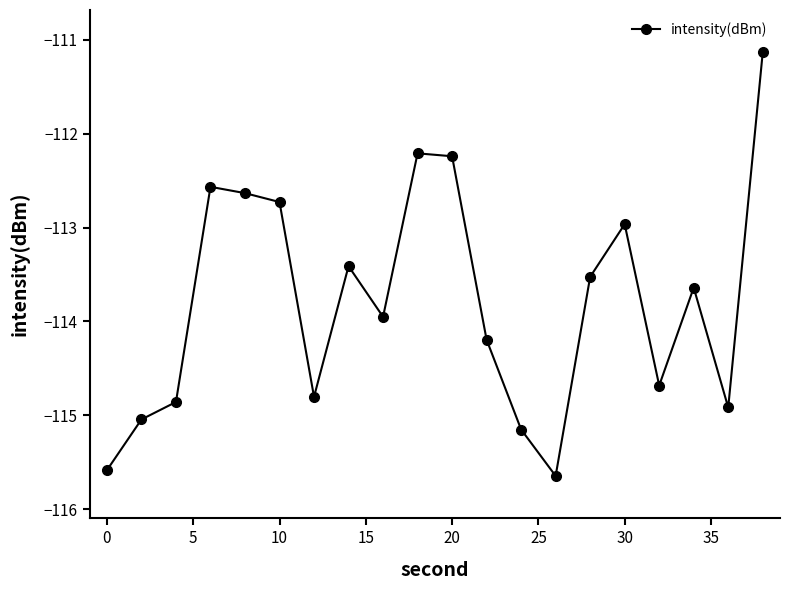

What is the sum of all values?

-2275.9